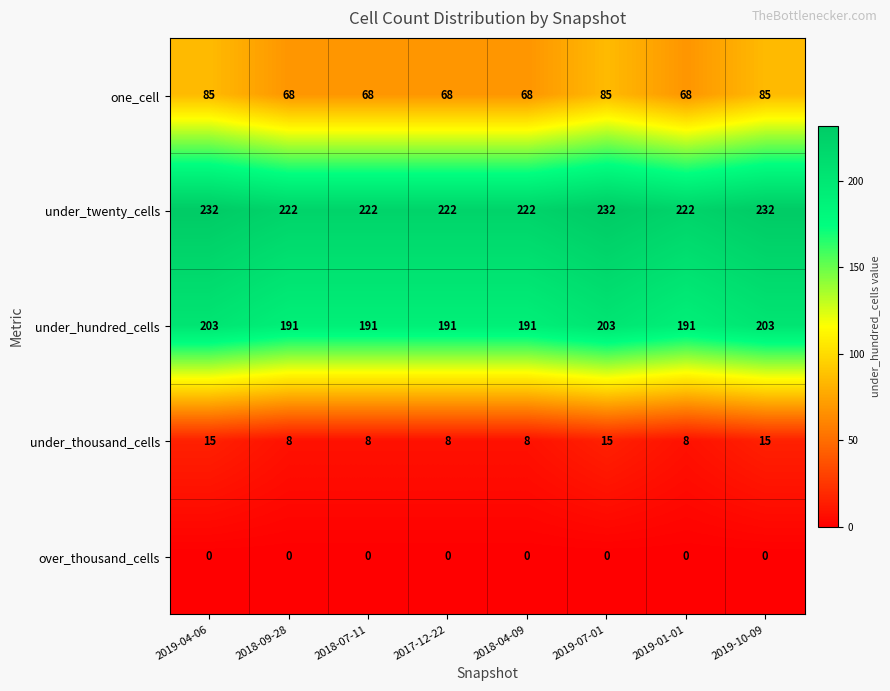

What is the lowest value of the under_twenty_cells series?

222